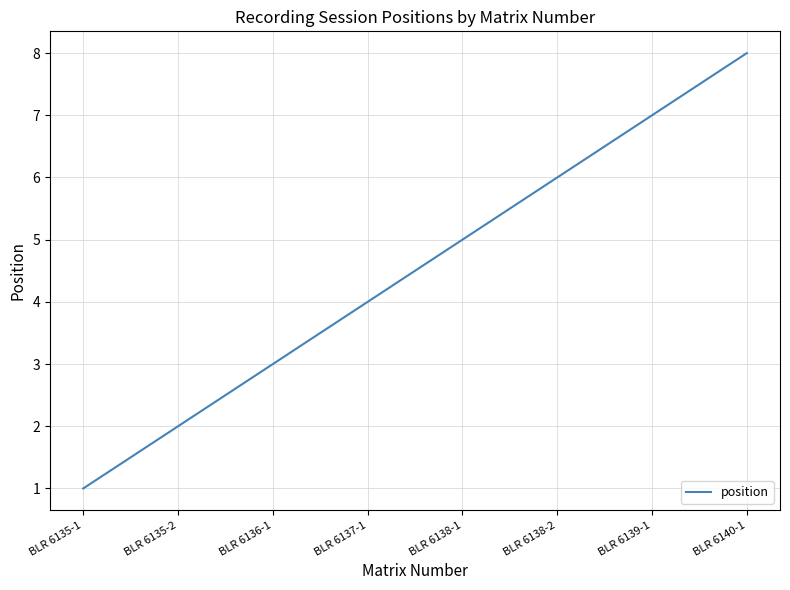

Does the chart have visible grid lines?

Yes